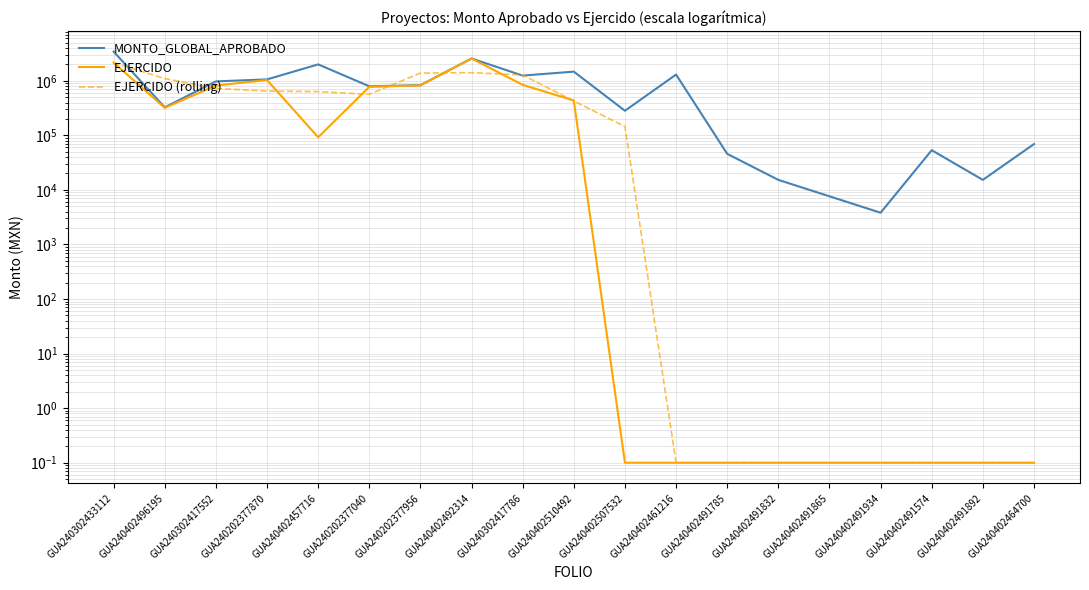

Which category has the lowest value in the EJERCIDO series?

GUA240402507532